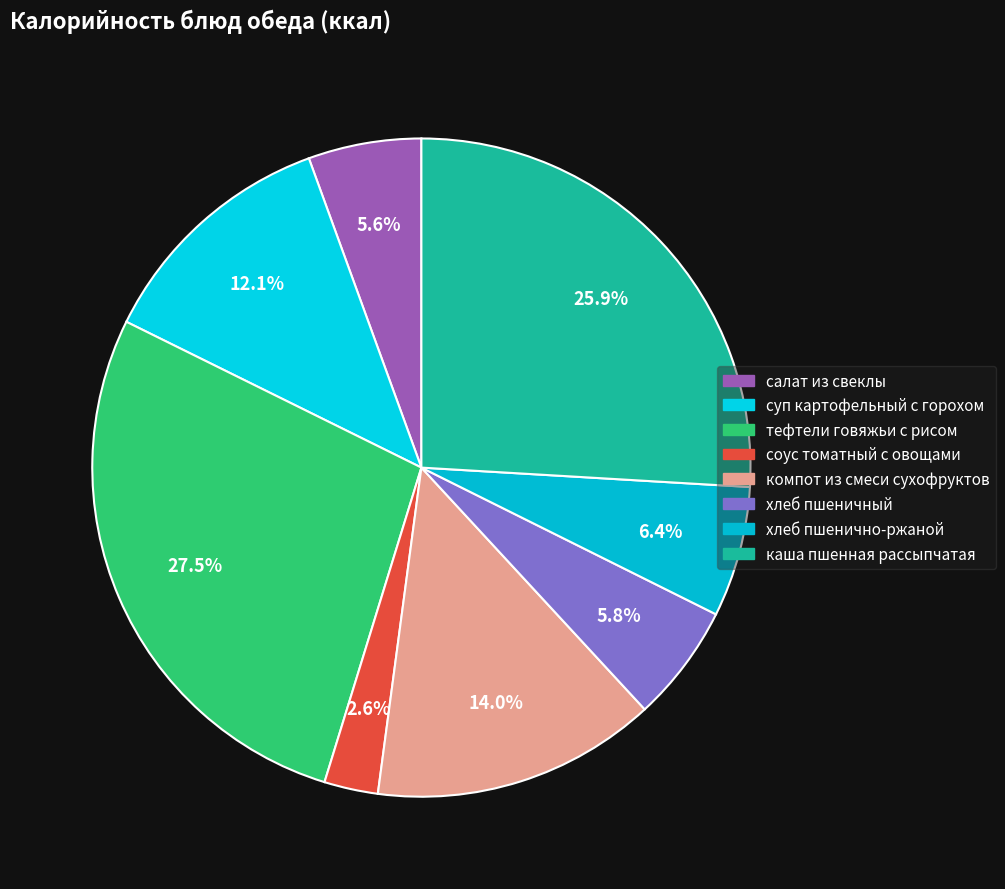

The хлеб пшеничный slice represents 6% of the pie. True or false?

True